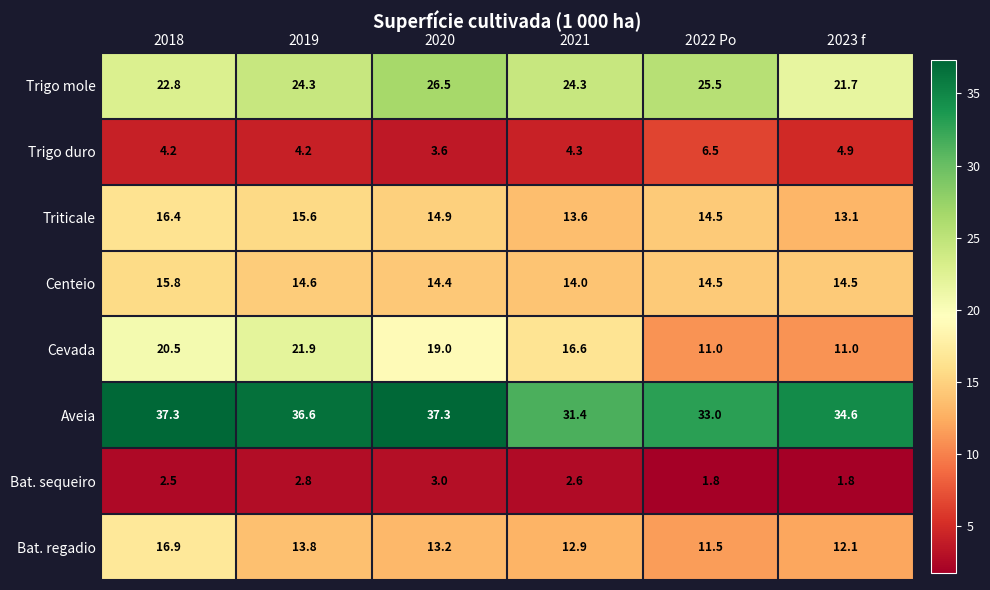

Rank the categories by Triticale value from lowest to highest.

2023 f, 2021, 2022 Po, 2020, 2019, 2018